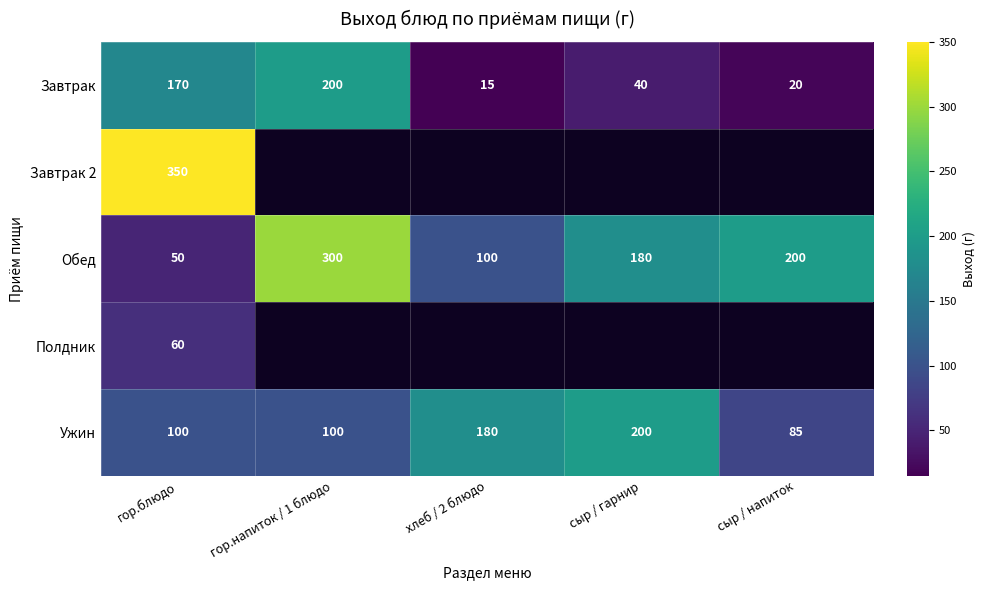

At гор.блюдо, list the series in order from smallest to largest.

Обед, Полдник, Ужин, Завтрак, Завтрак 2